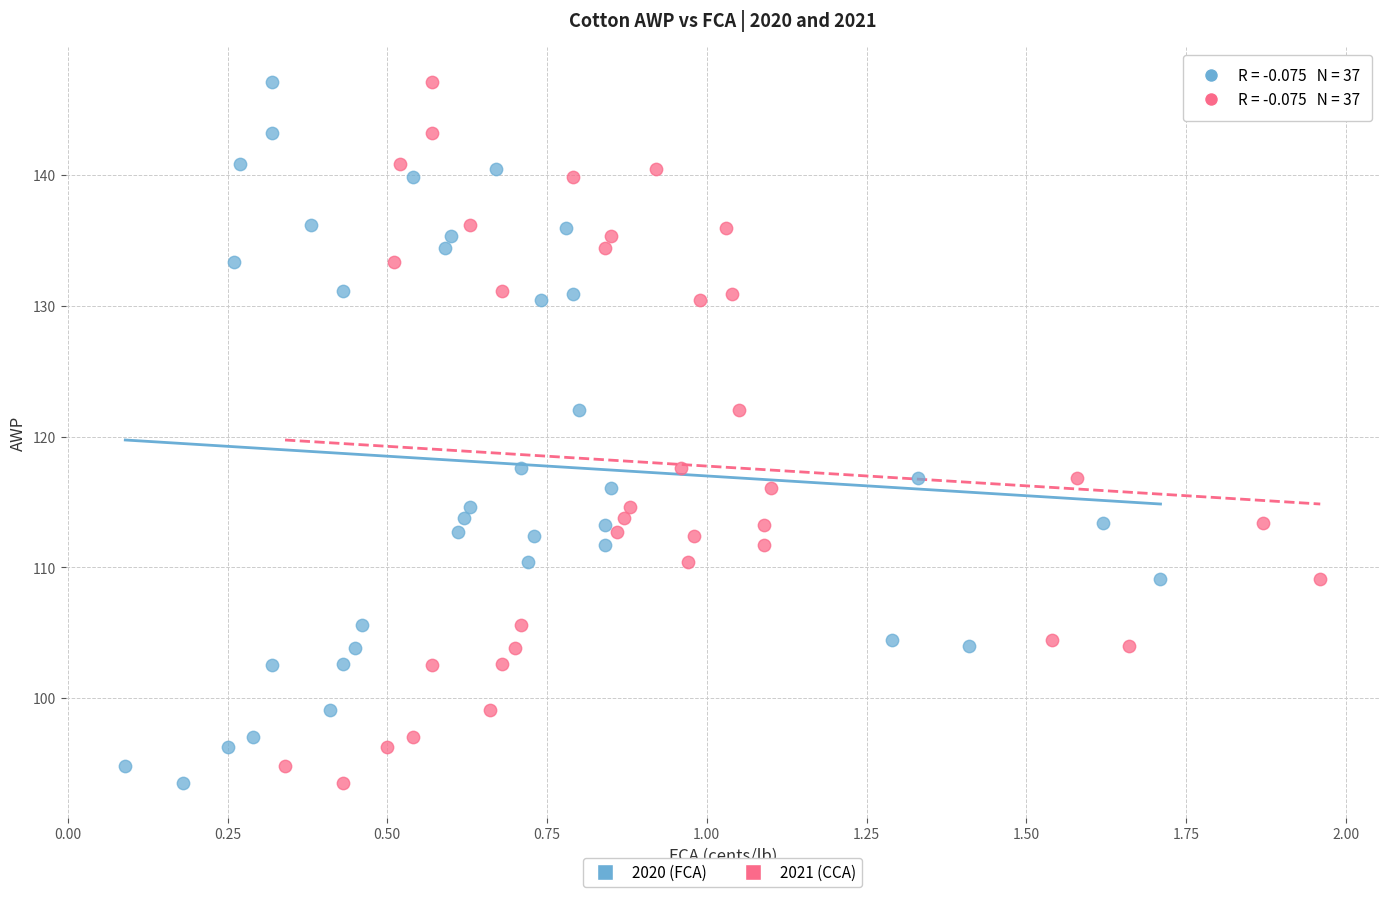

What are all the series names shown in the legend?

2020 (FCA), 2021 (CCA)